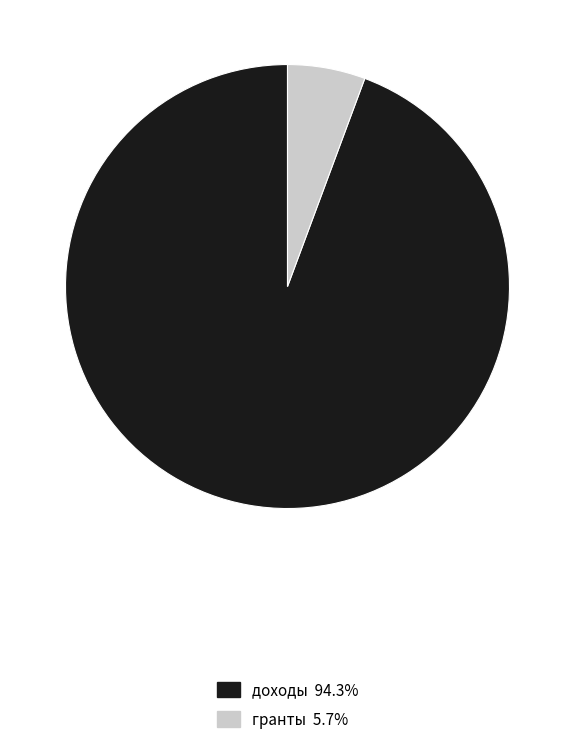

Is there a majority slice in this chart?

Yes